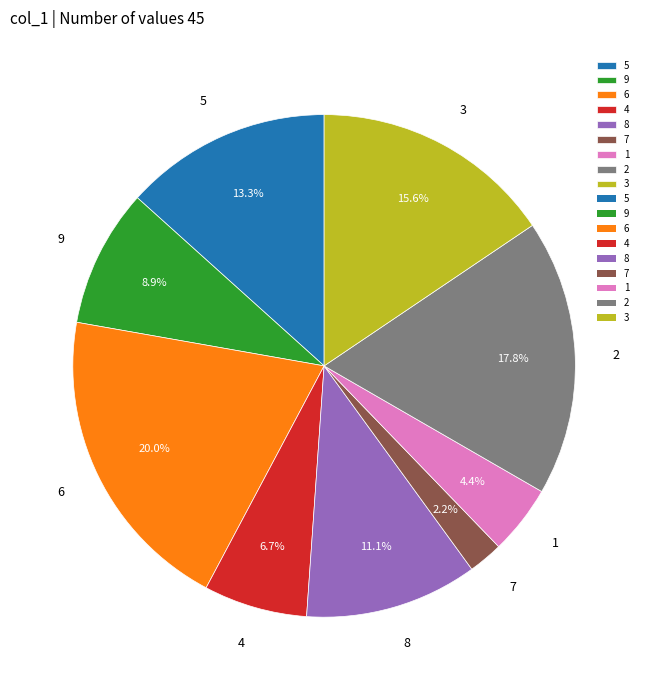

Approximately how many times larger is the value at 1 compared to 7?

2.0